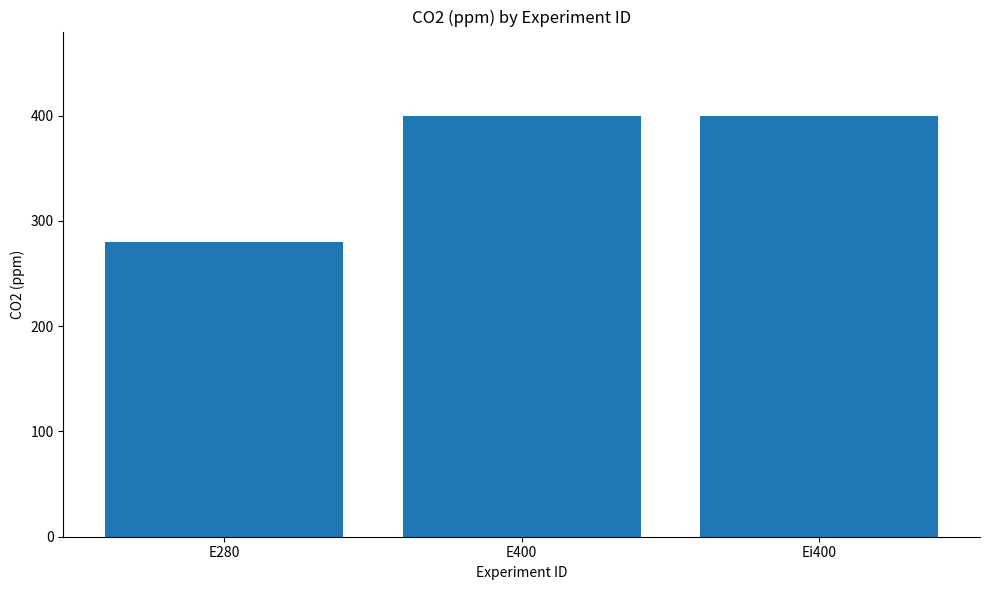

Is it true that the value at Ei400 is 400?

True